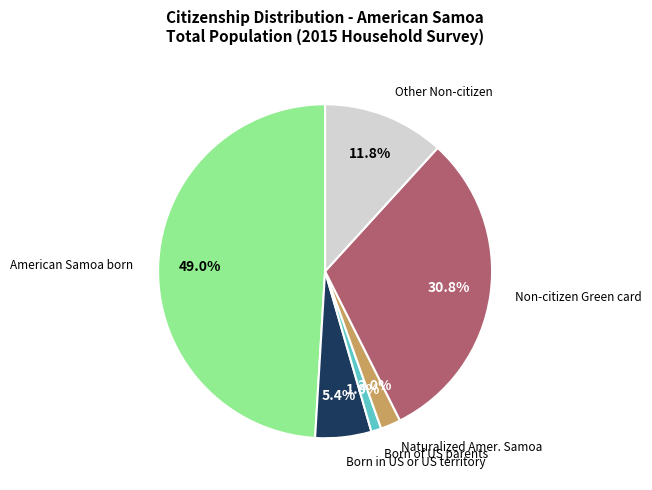

Is there a majority slice in this chart?

No